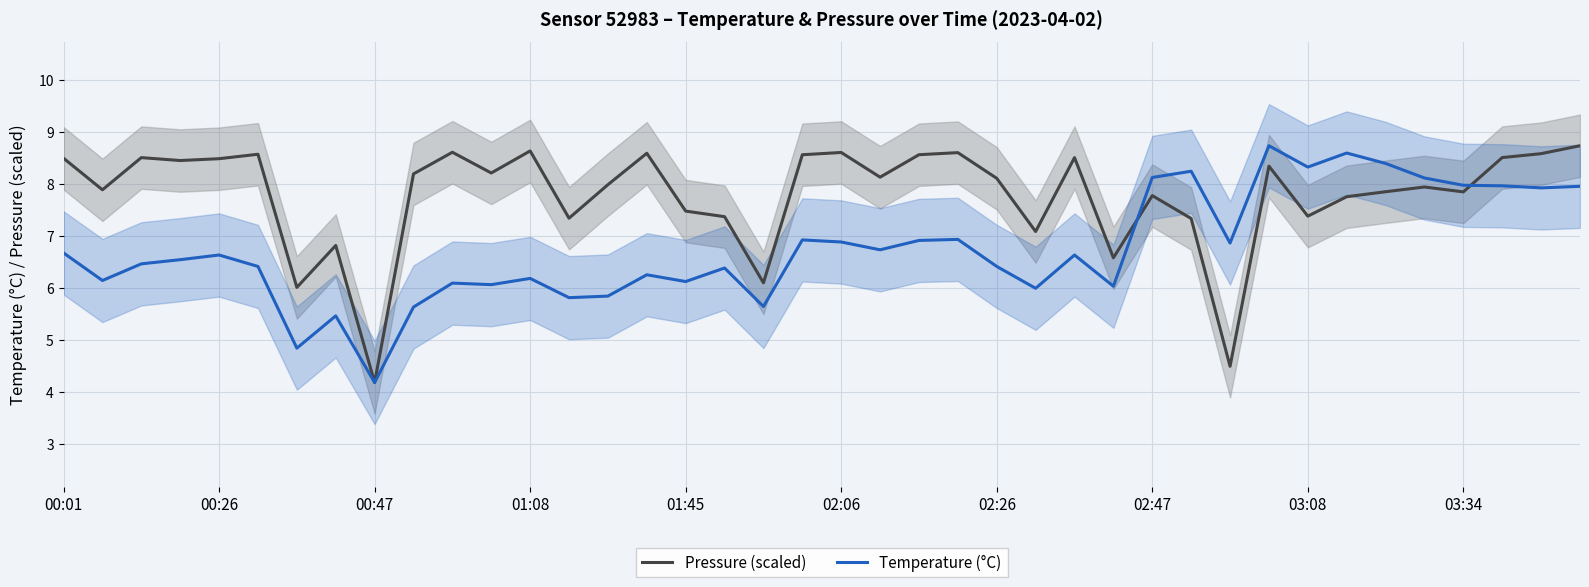

Does the chart display data point markers on the line(s)?

No